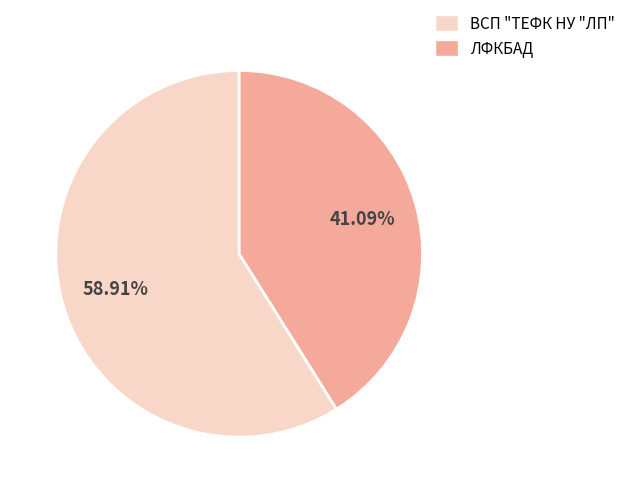

What percentage is NOT represented by ЛФКБАД?

58.9%